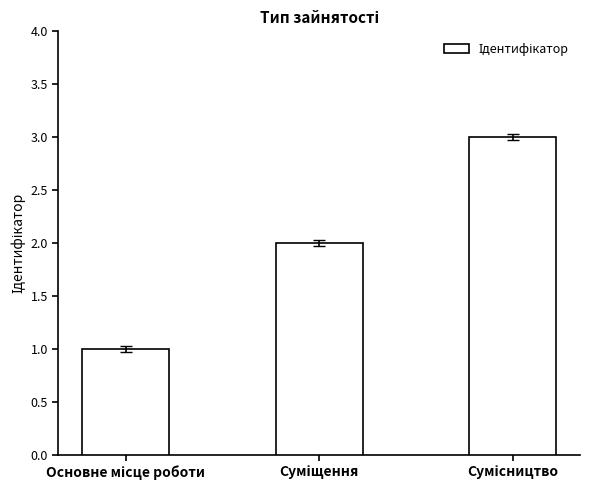

What is the sum of all values?

6